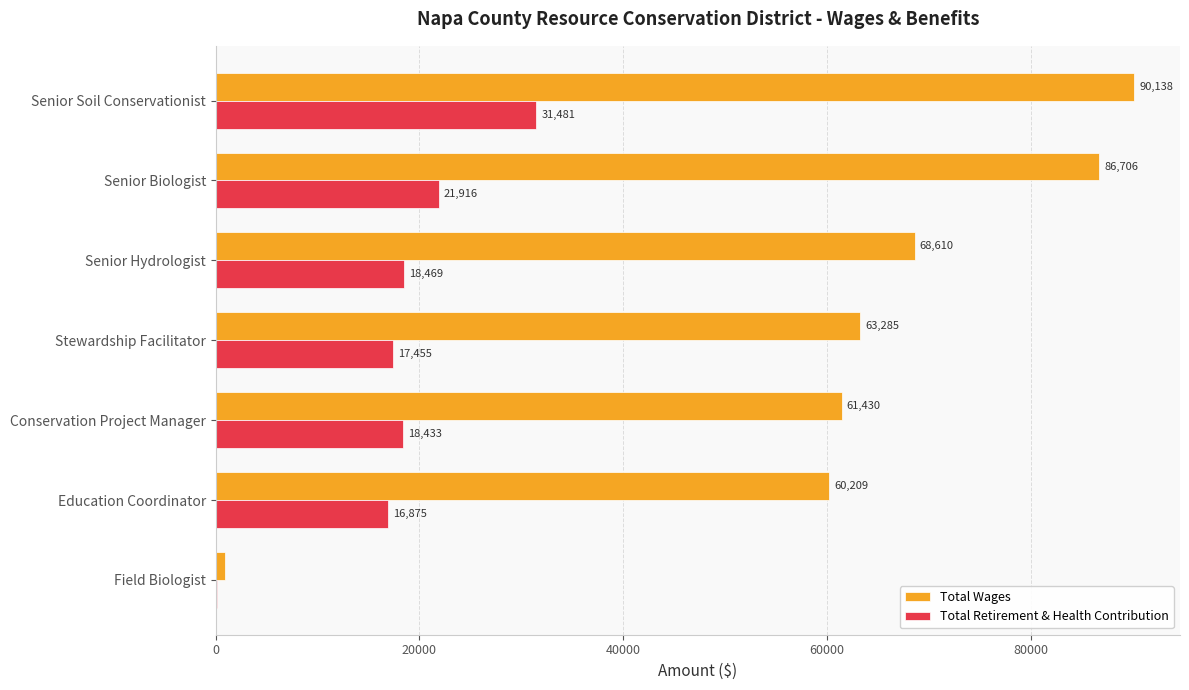

True or false: Total Retirement & Health Contribution has a value of 31481 at Senior Soil Conservationist.

True